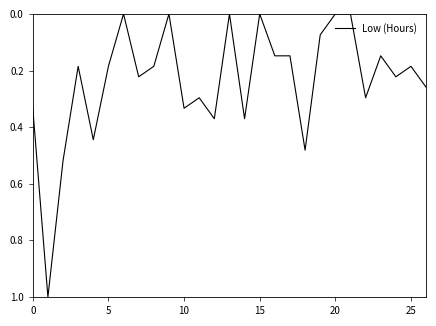

What is the maximum value shown in the chart?

1.0